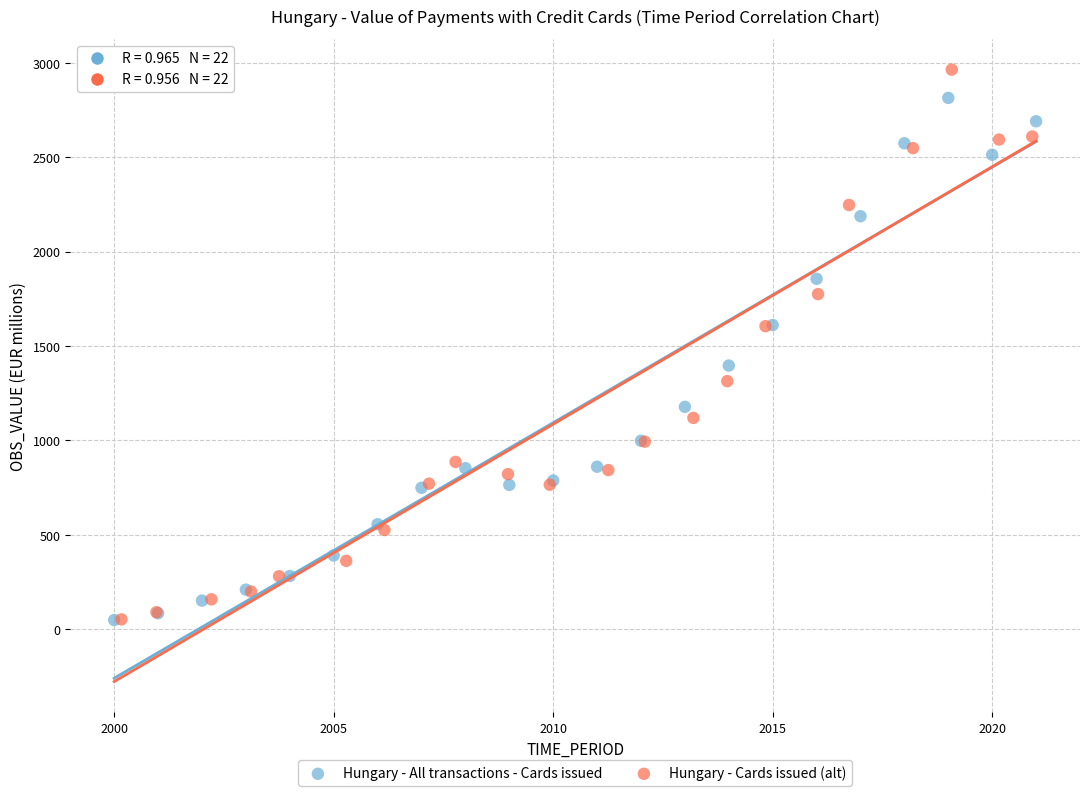

Which series contains the highest Y value?

Hungary - Cards issued (alt)